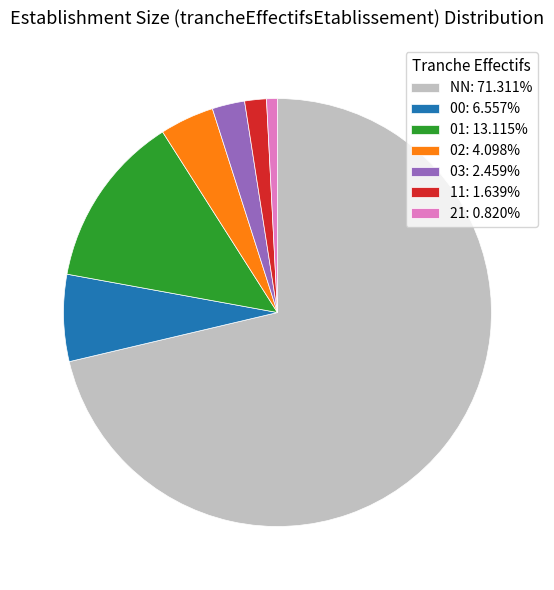

Which category has the biggest portion of the pie?

NN